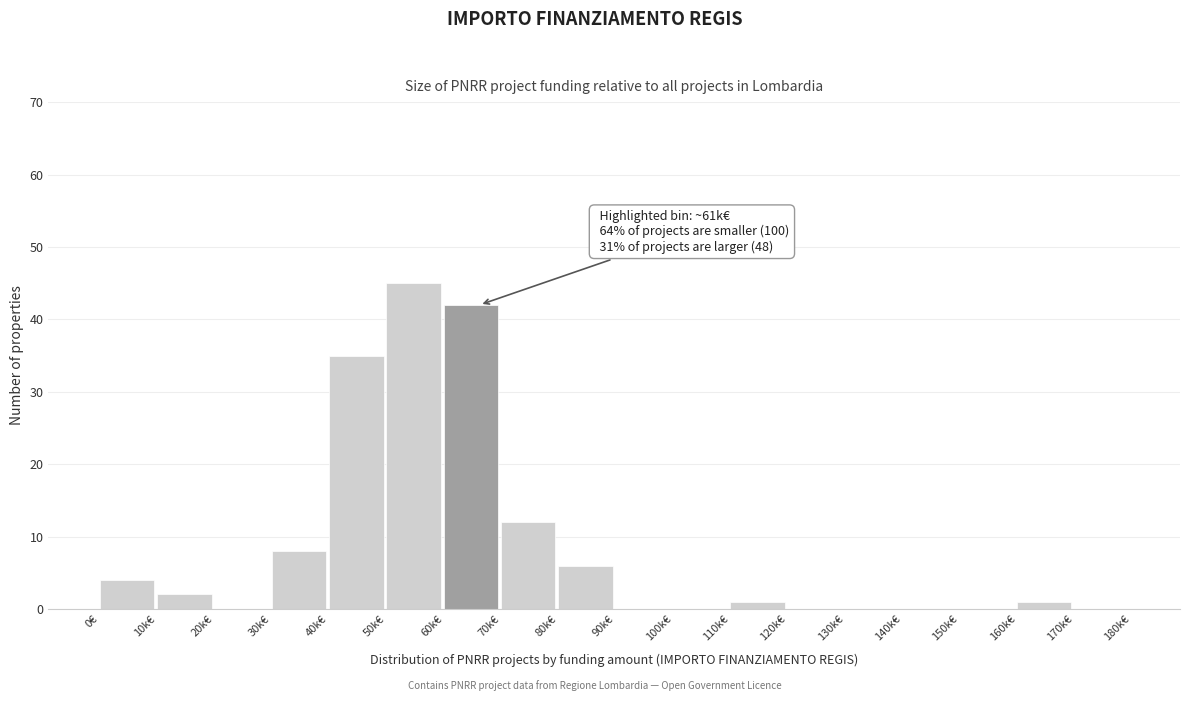

Reading left to right, what are all the values shown in this chart?

0€=4	10k€=2	20k€=0	30k€=8	40k€=35	50k€=45	60k€=42	70k€=12	80k€=6	90k€=0	100k€=0	110k€=1	120k€=0	130k€=0	140k€=0	150k€=0	160k€=1	170k€=0